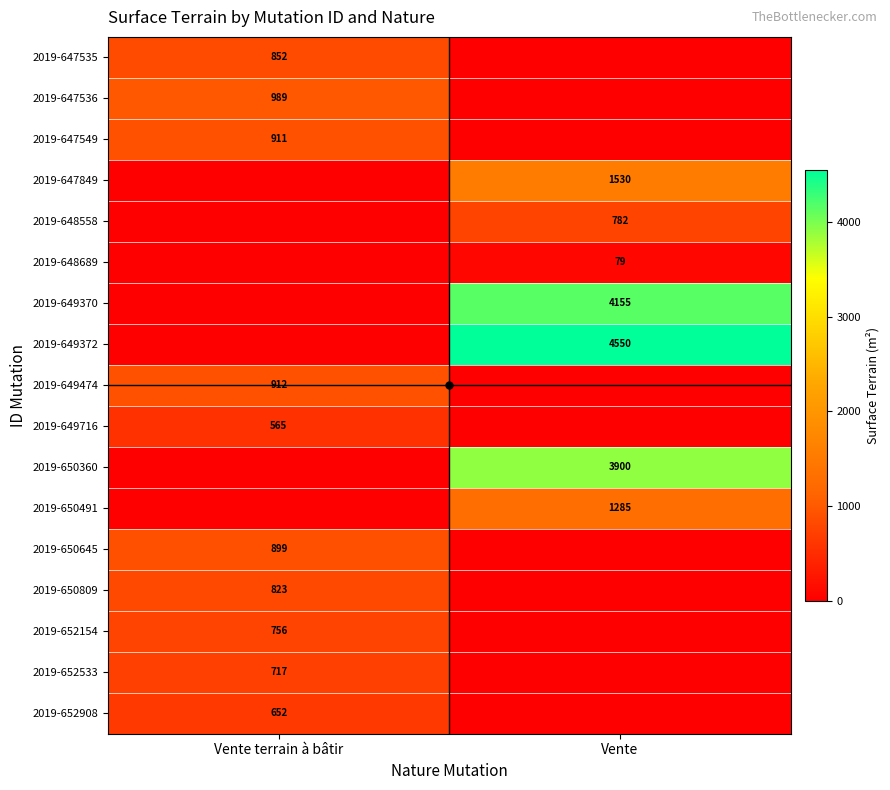

The value of 2019-647536 at Vente terrain à bâtir is 265. True or false?

False